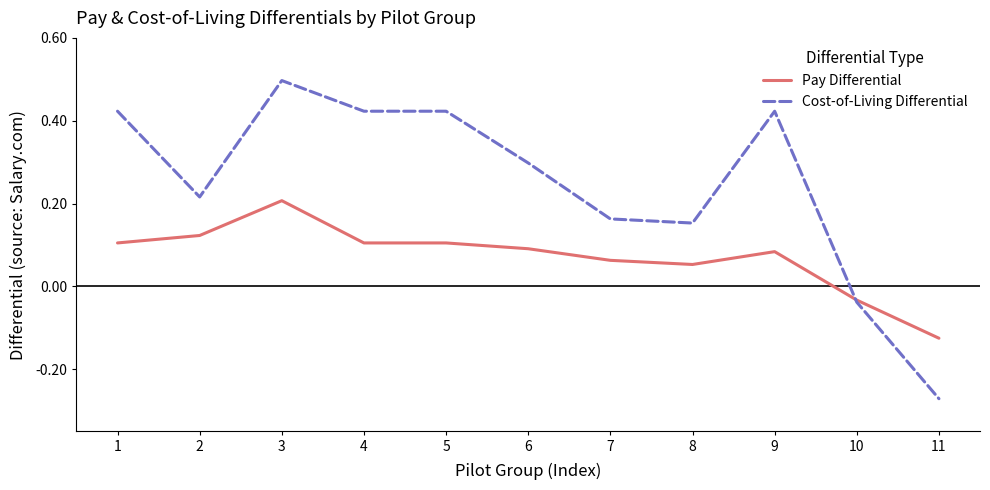

Which category has the lowest value in the Pay Differential series?

11